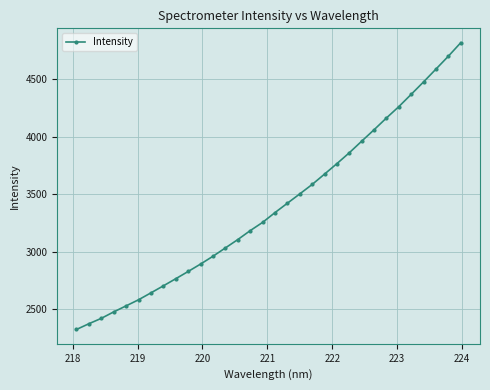

True or false: there are more than 1 points higher than both neighbors.

False